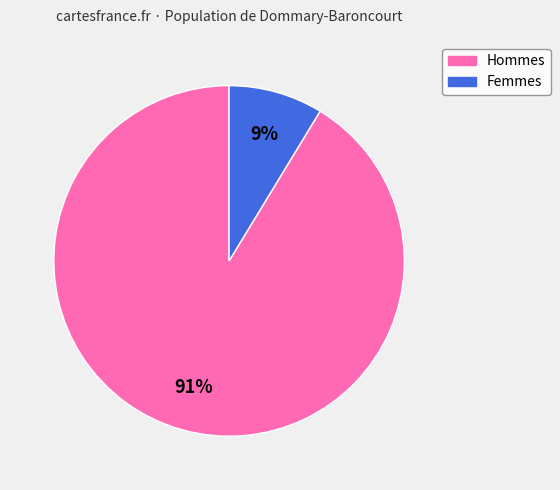

To the nearest percent, what is the average slice percentage?

50%